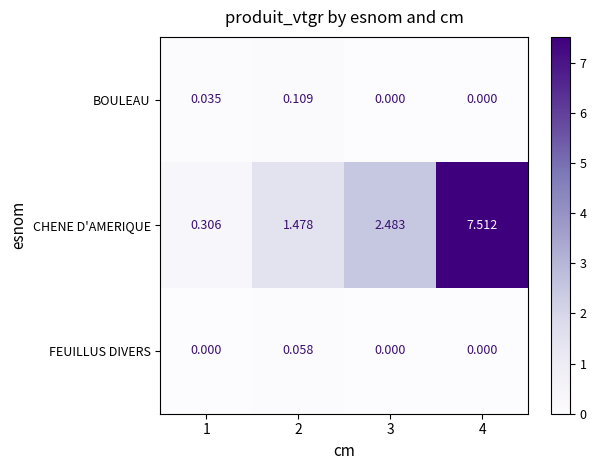

How many distinct data groups are displayed?

3